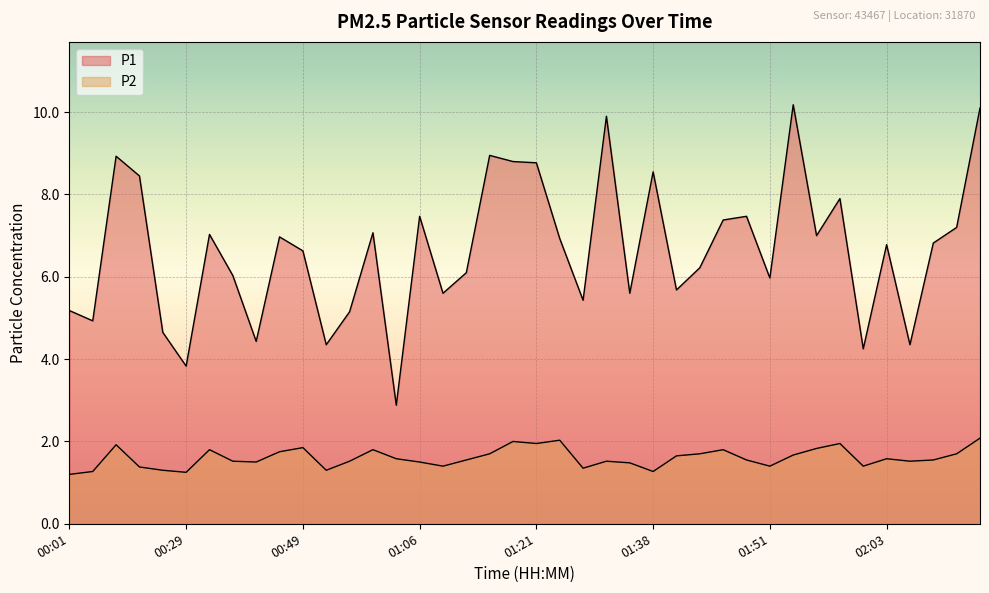

What is the difference between the maximum and minimum values in the P2 series?

0.9